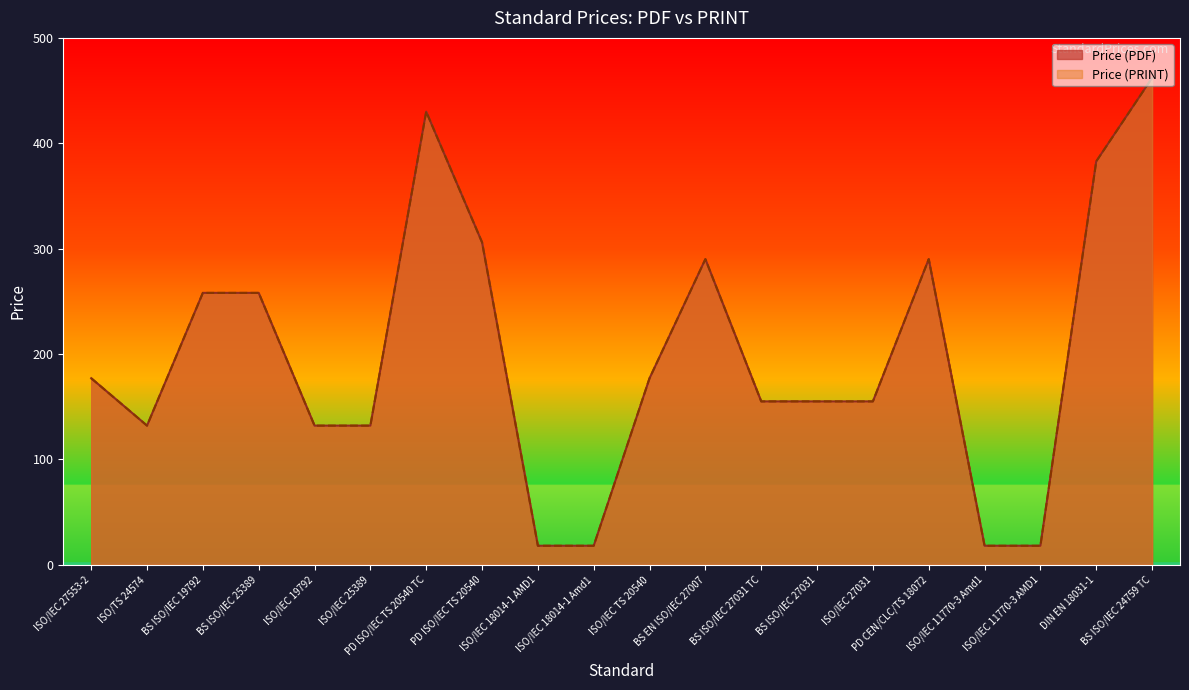

At which category does Price (PRINT) reach its first local peak?

PD ISO/IEC TS 20540 TC